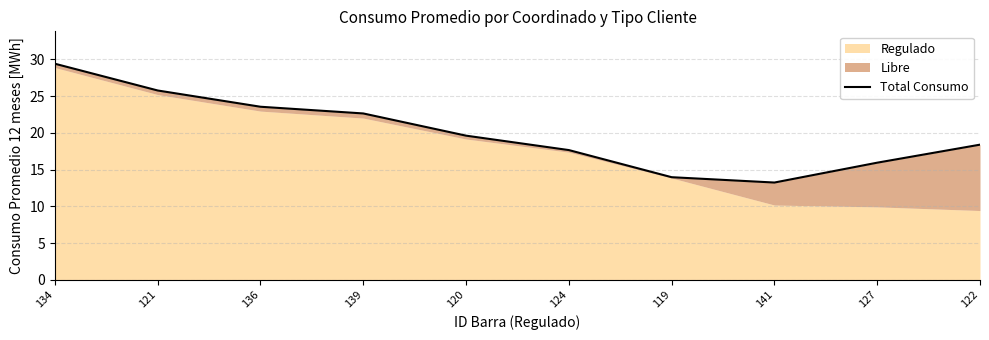

Read the value at 121.

25.8